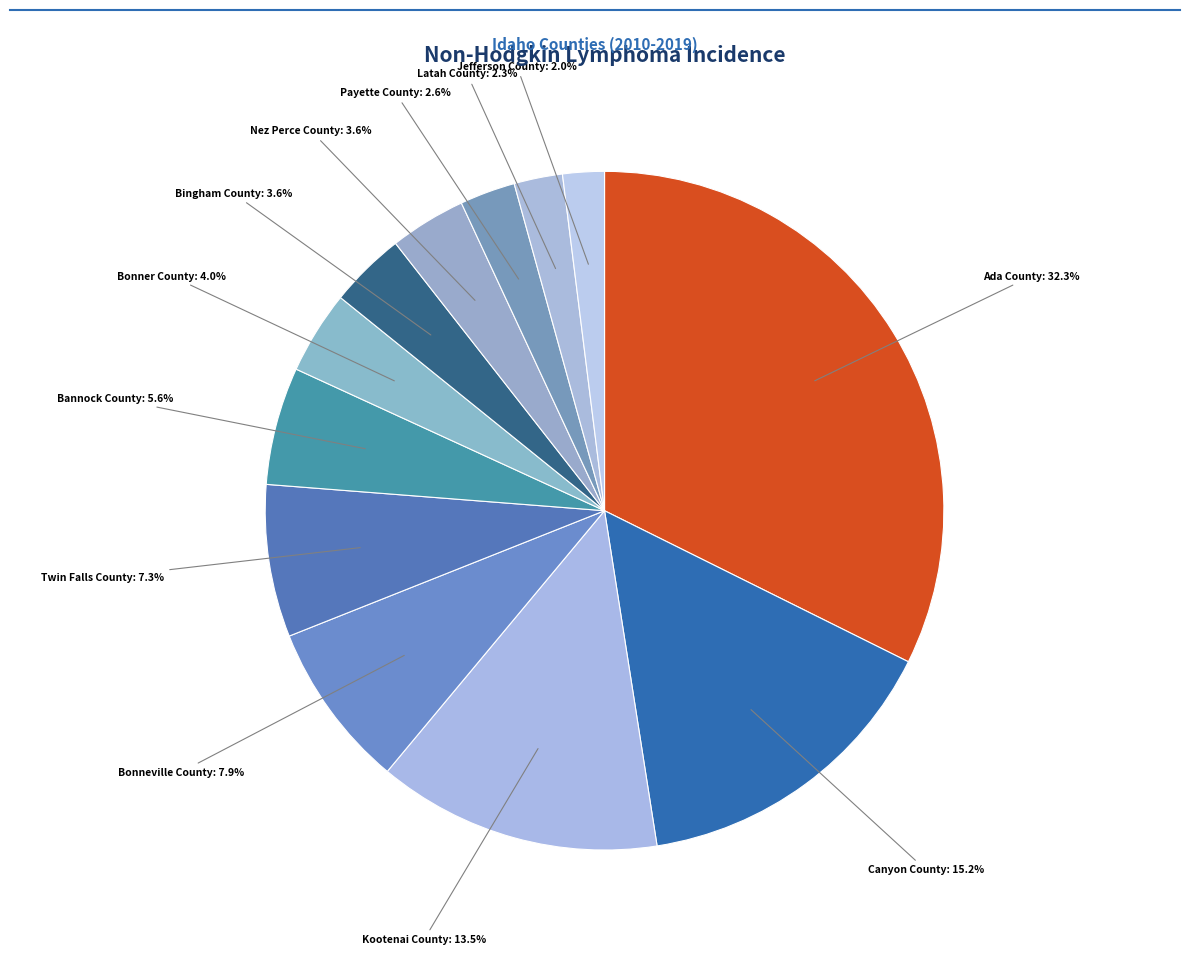

How many slices are in this pie chart?

12